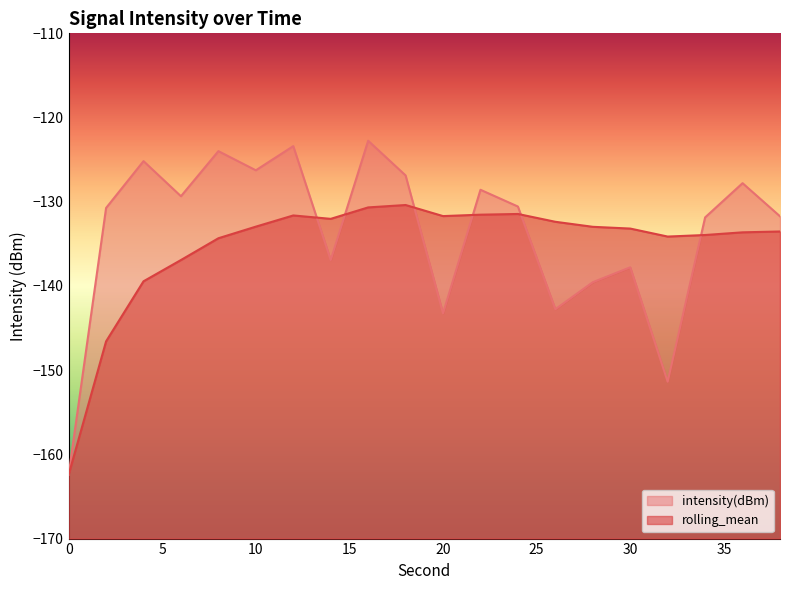

What is the spread (max minus min) of values at 16?

7.9